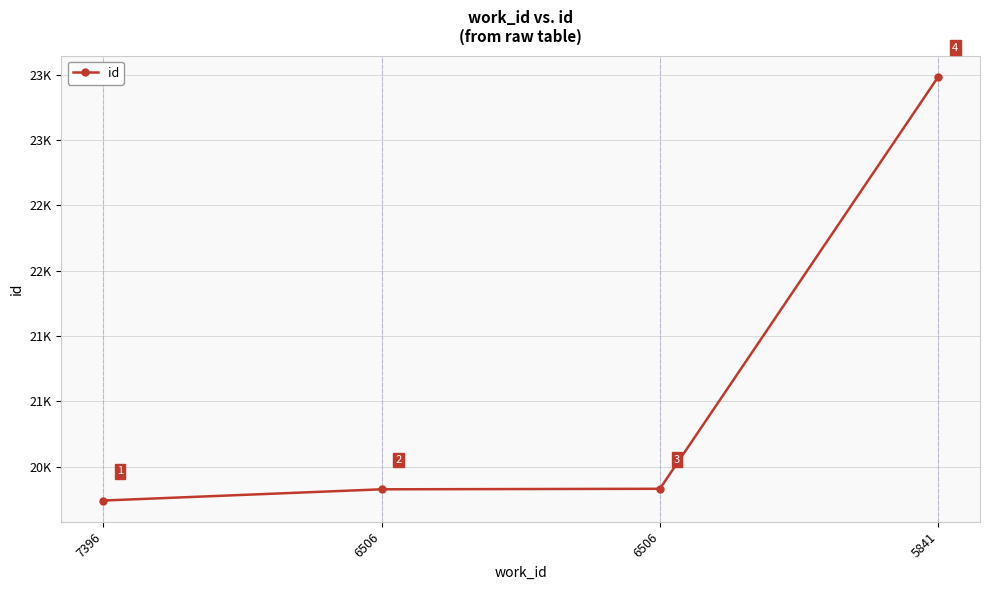

Does the chart have visible grid lines?

Yes